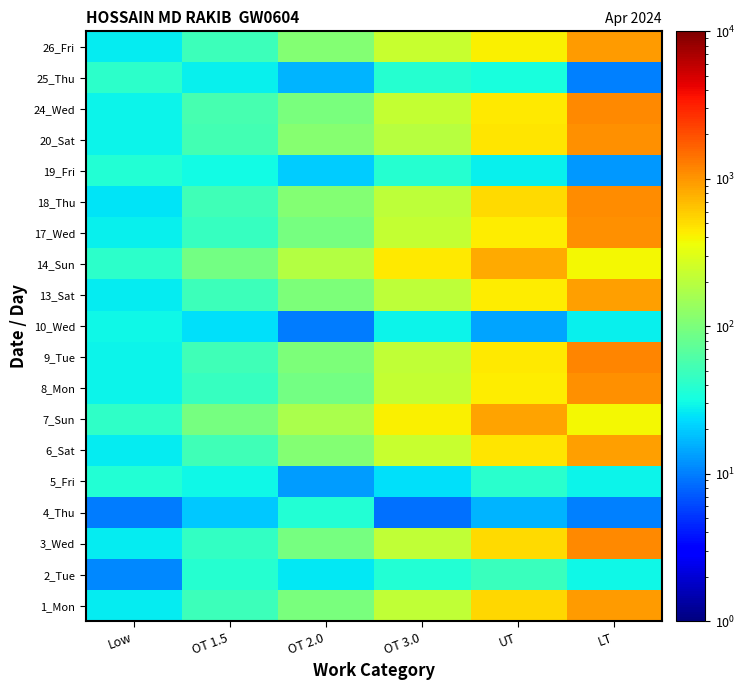

What is the difference between the highest and lowest values at UT?

859.9